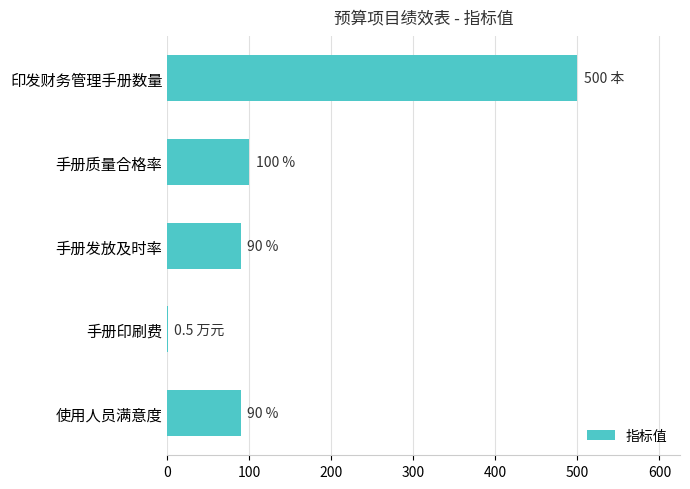

The value at 印发财务管理手册数量 is 115.0. True or false?

False